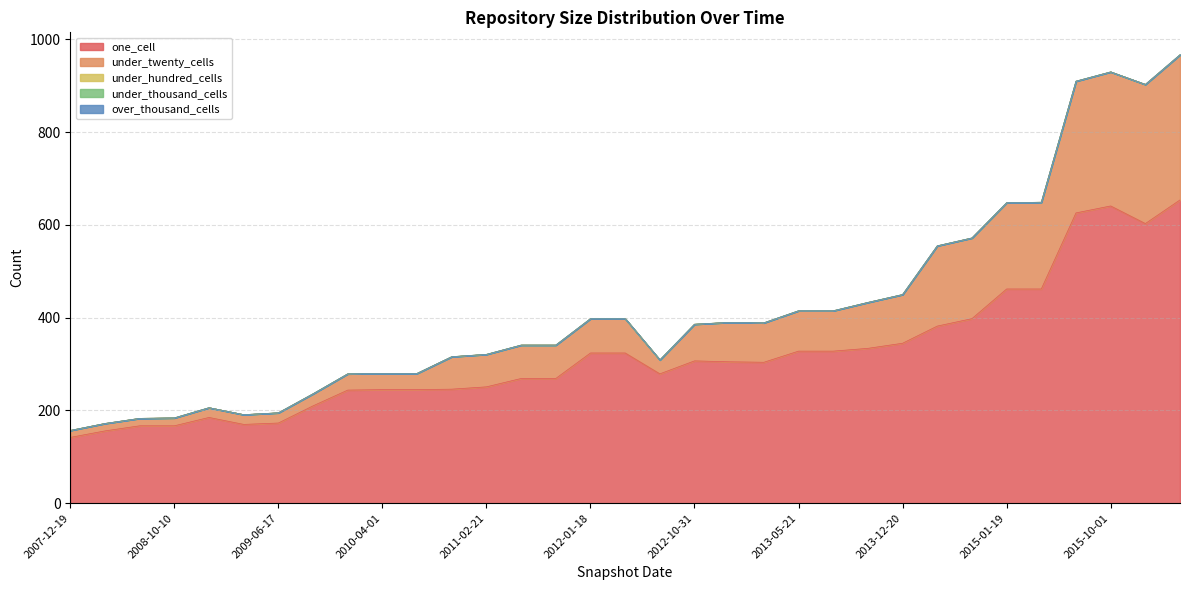

True or false: under_thousand_cells and under_hundred_cells cross at least once.

False